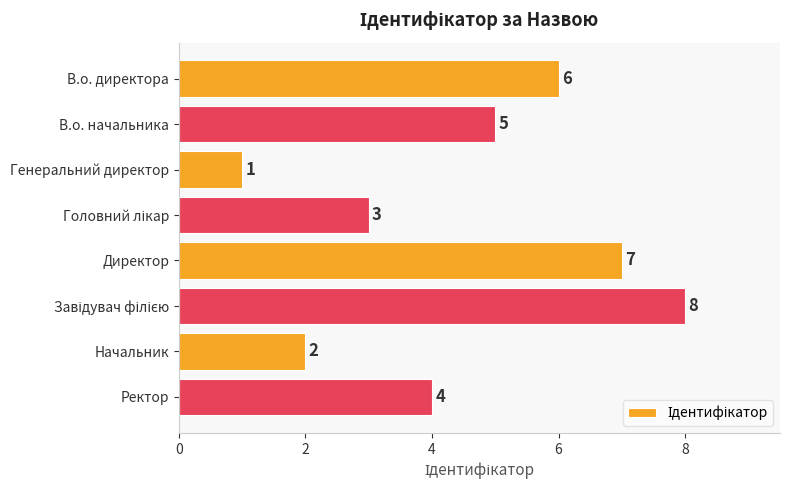

The chart shows a value of 9 at В.о. директора. True or false?

False